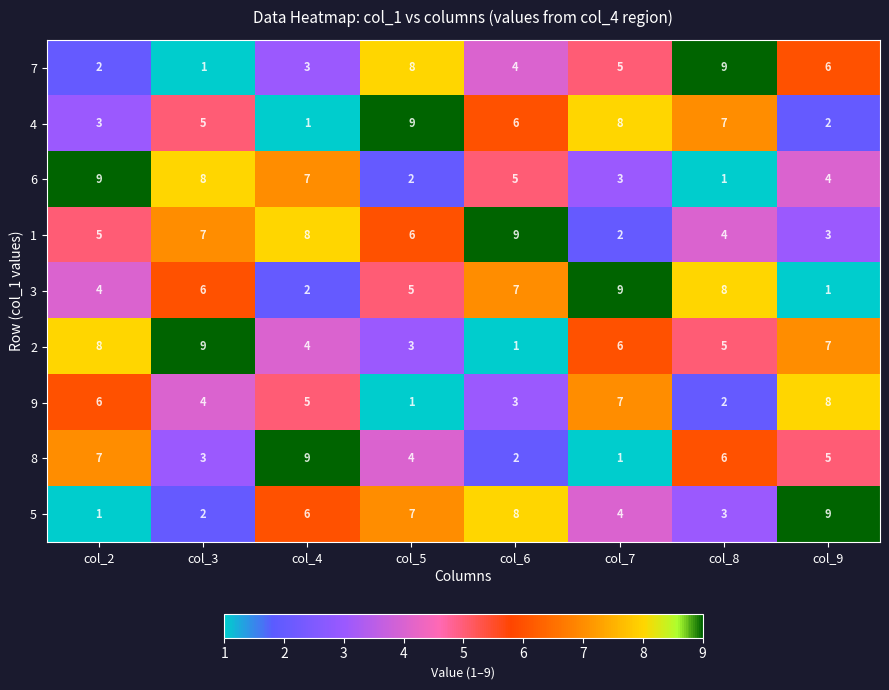

How many distinct data groups are displayed?

9